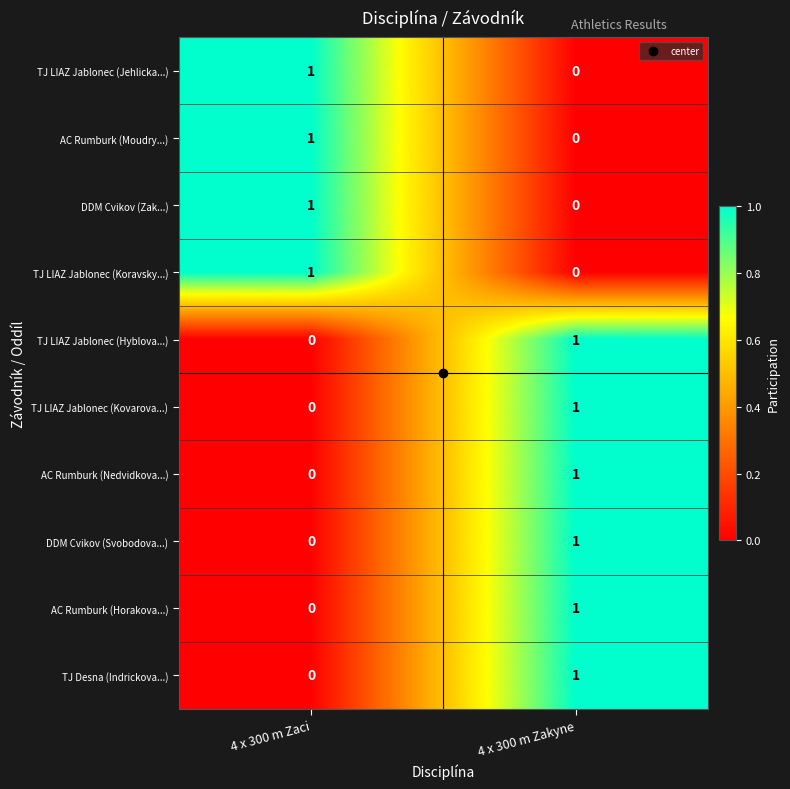

List the labels in order of TJ LIAZ Jablonec (Kovarova...) value, largest first.

4 x 300 m Zakyne, 4 x 300 m Zaci